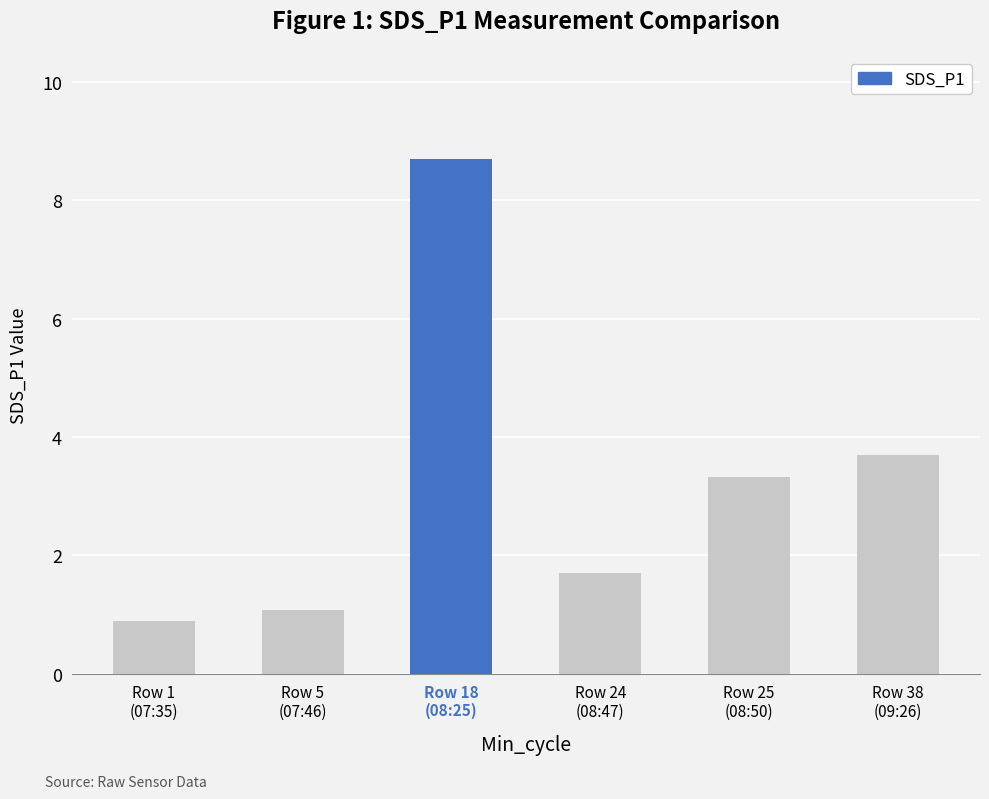

At which category does the chart reach its minimum across all series?

Row 1
(07:35)